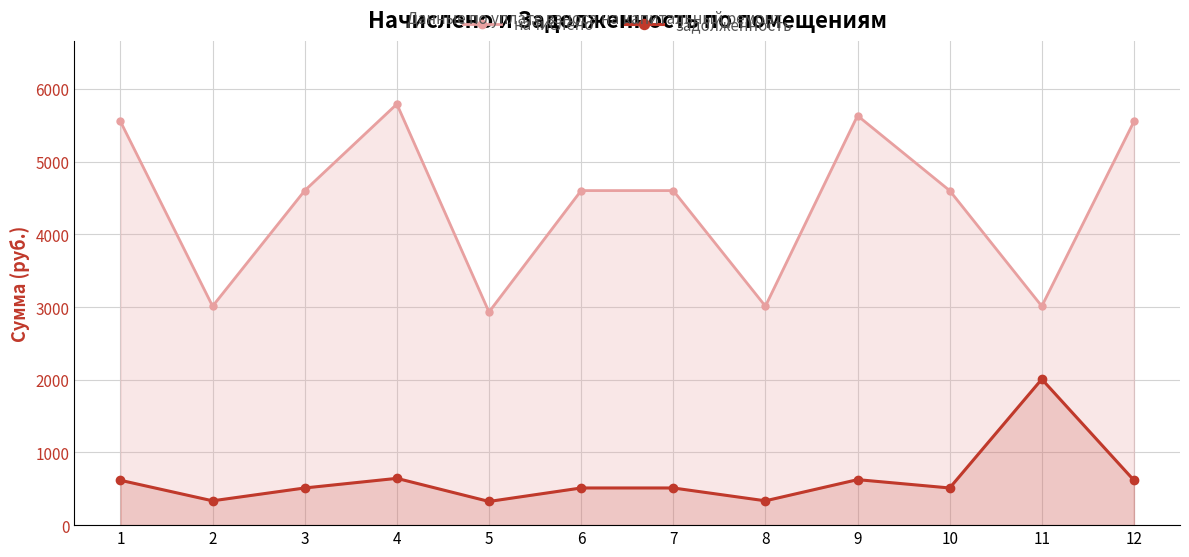

How many interior local peaks does the задолженность series have?

3